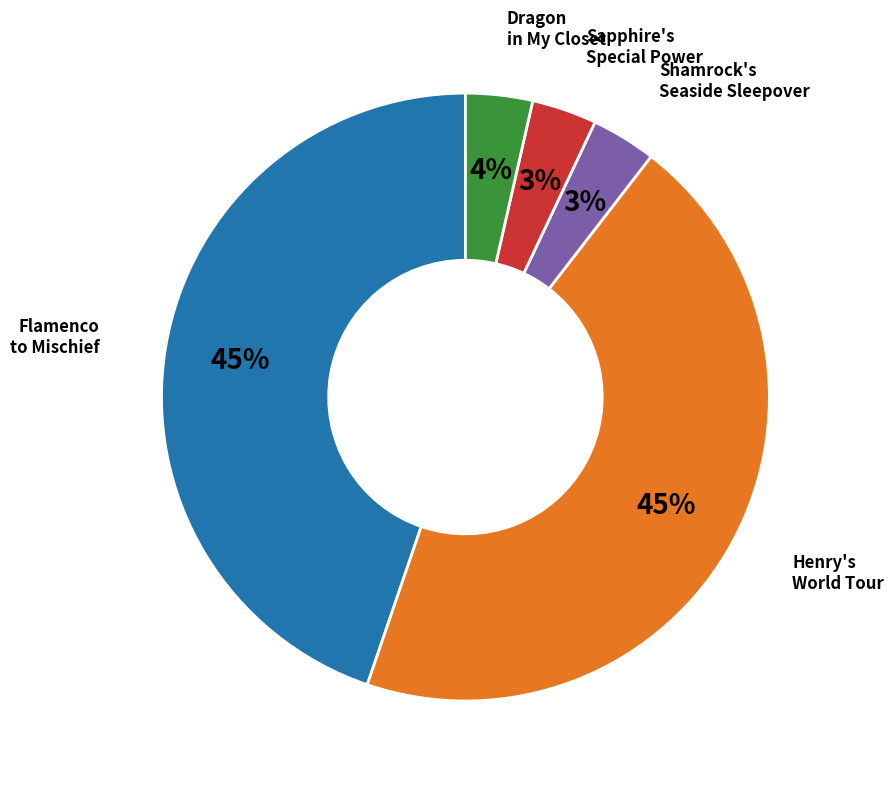

To the nearest percent, what is the average slice percentage?

20%